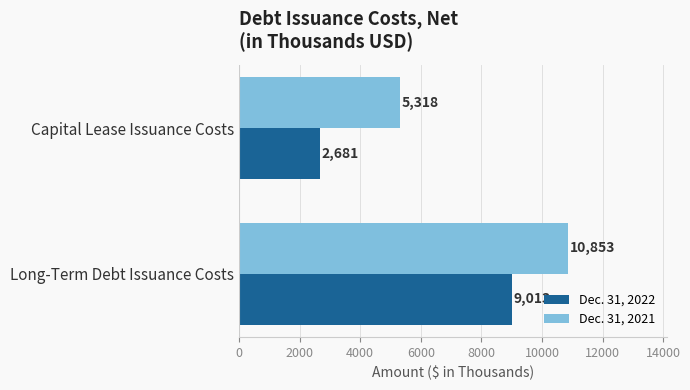

List the series in order of their peak value, highest first.

Dec. 31, 2021, Dec. 31, 2022